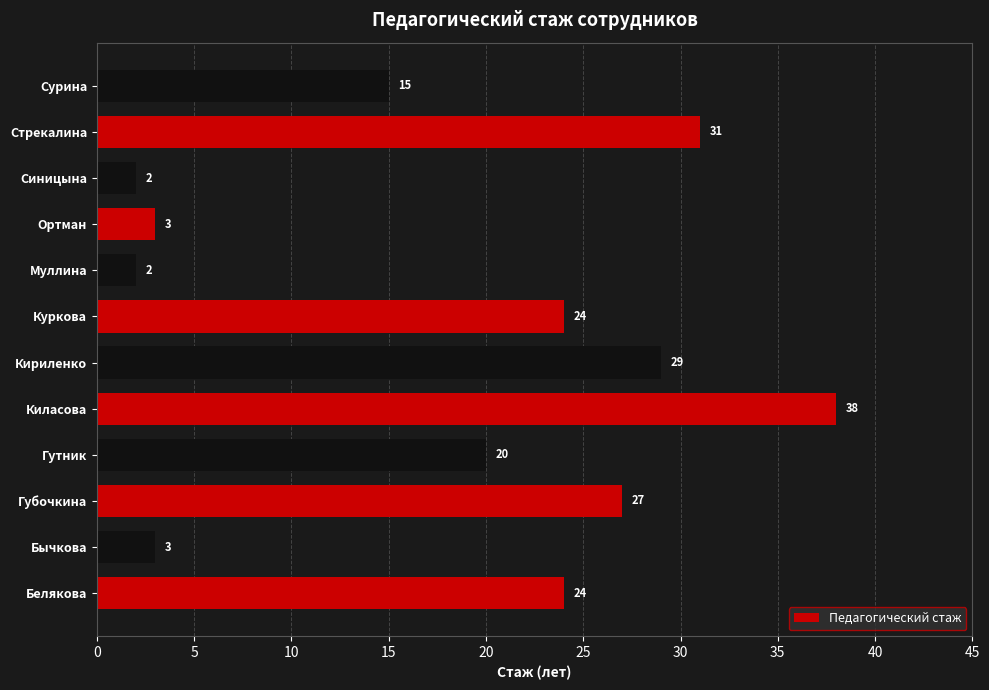

What is the sum of all values?

218